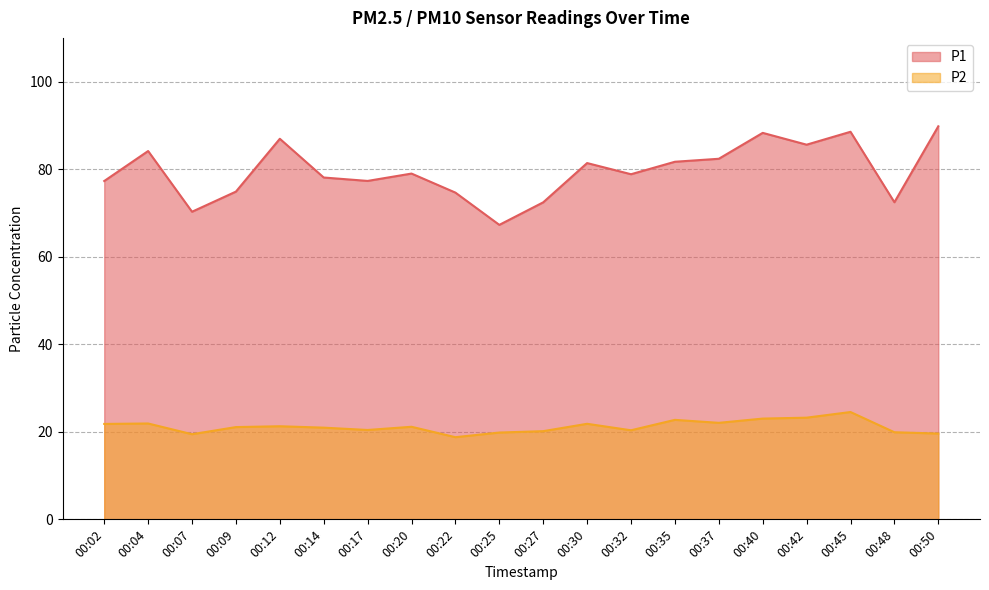

Where does the P2 series first go above 21?

00:02